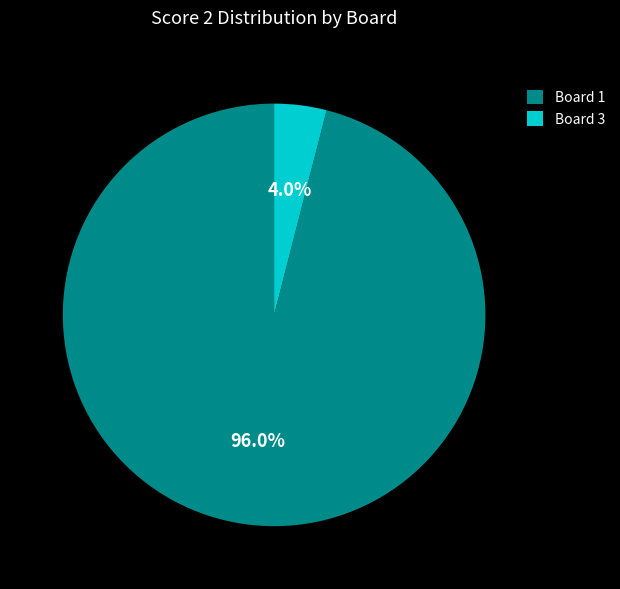

Count the number of slices in the pie.

2